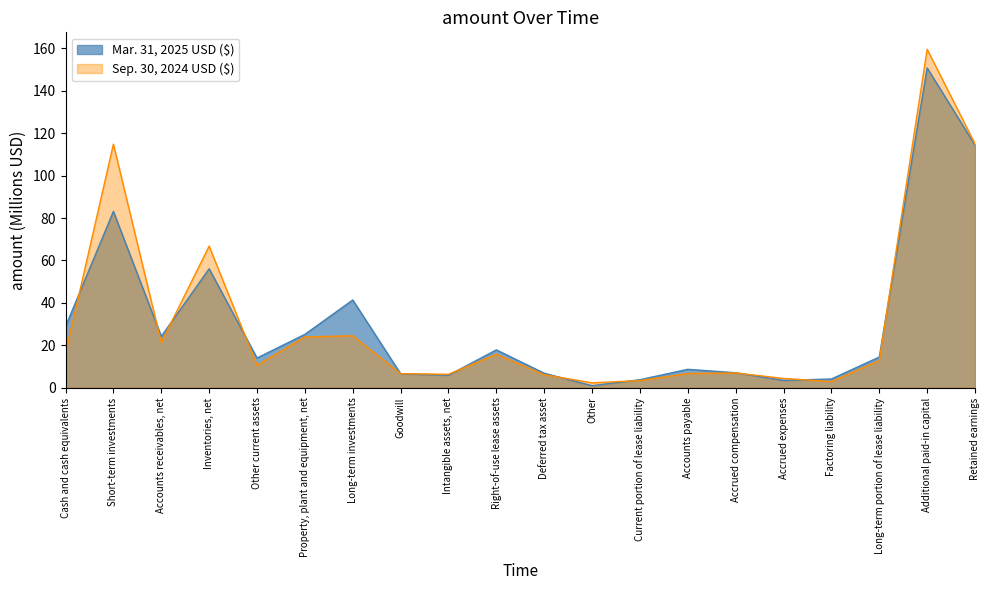

The value of Mar. 31, 2025 USD ($) at Inventories, net is 56.1. True or false?

True